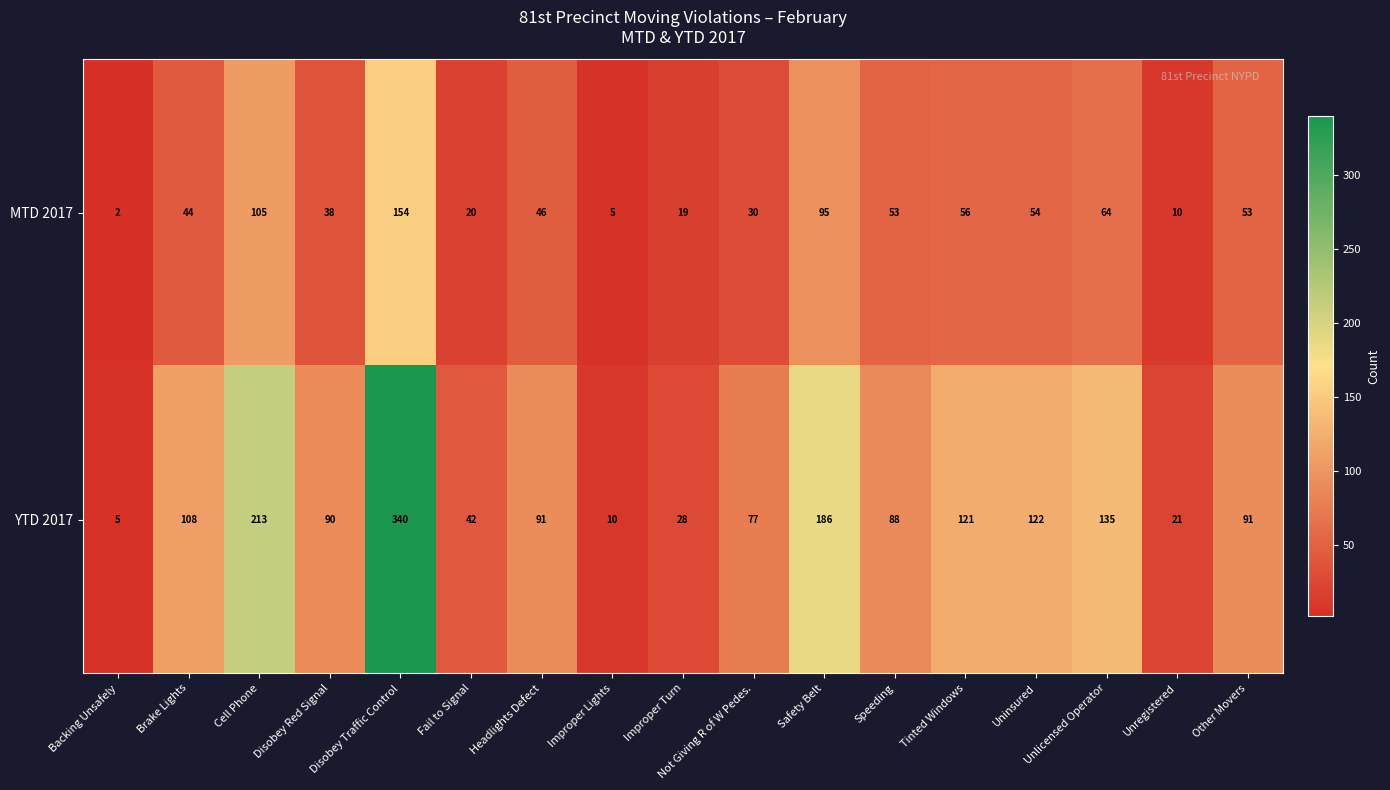

List the series in order of their overall mean, highest first.

YTD 2017, MTD 2017